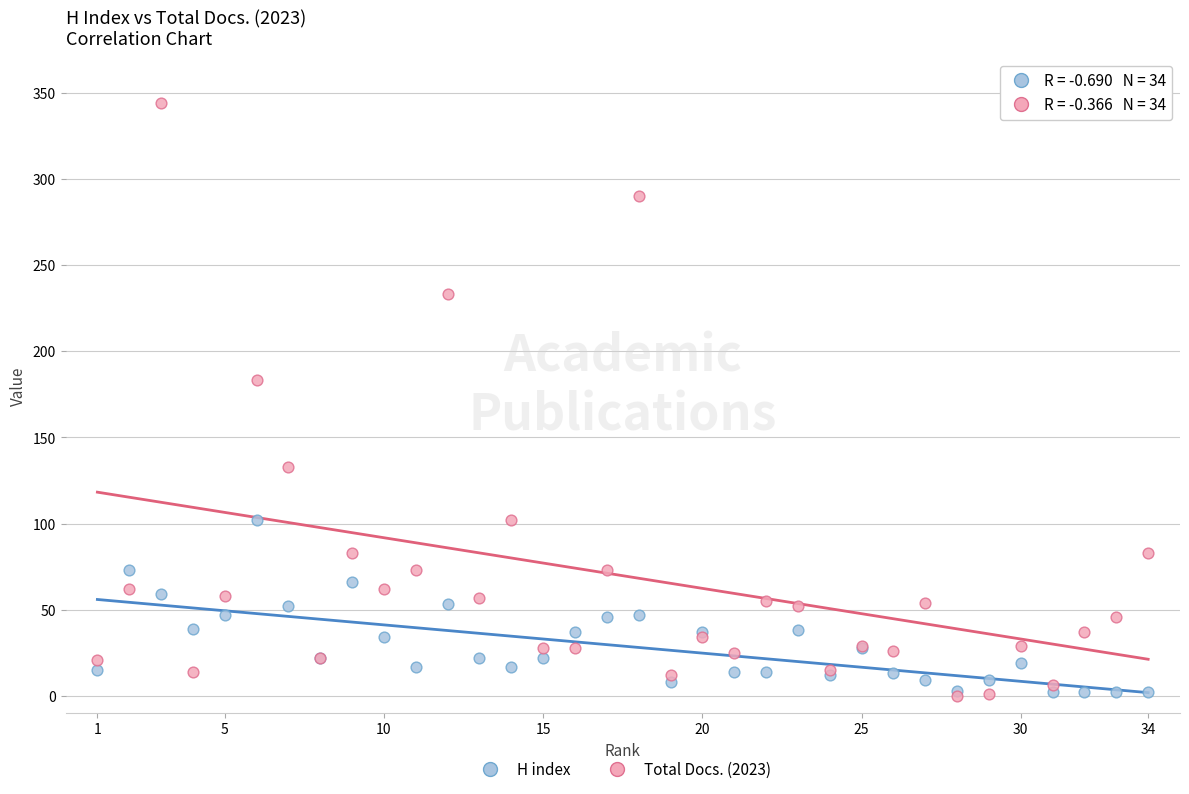

Which series has the largest Y range (max minus min)?

Total Docs. (2023)